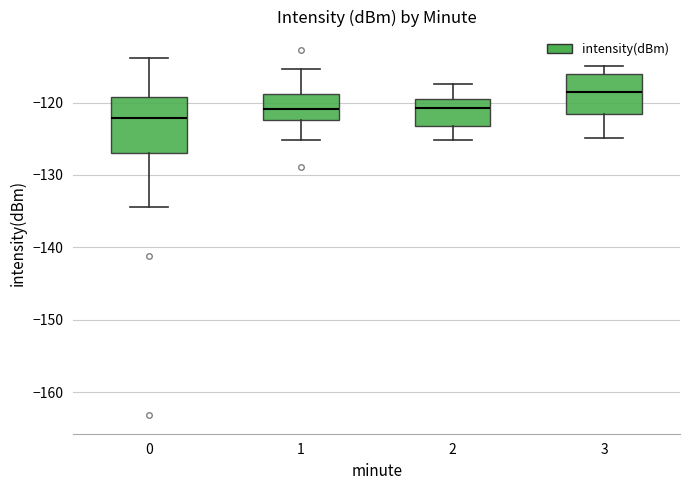

Reading left to right, transcribe this box plot: for each box, give where its median line is, the range the box spans, and where its two whiskers end, as read against the y-axis. The values are not printed on the chart, so give them approximately, as read against the axis.

0: median -122, box -127 to -119, whiskers -134 to -114
1: median -121, box -122 to -119, whiskers -125 to -115
2: median -121, box -123 to -120, whiskers -125 to -117
3: median -119, box -122 to -116, whiskers -125 to -115